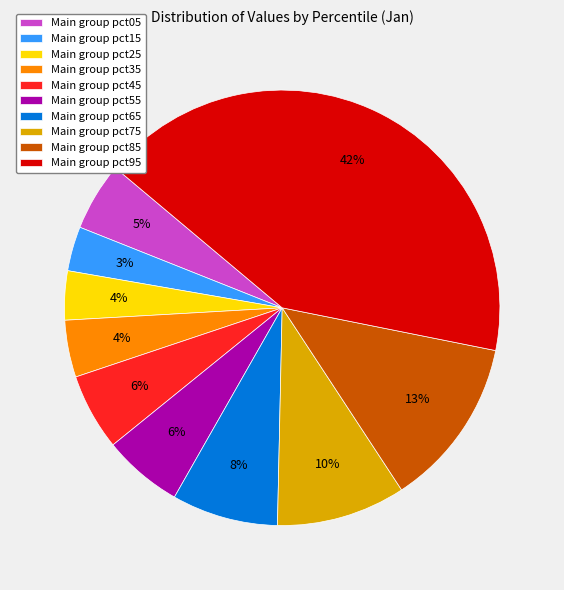

How many slices are in this pie chart?

10